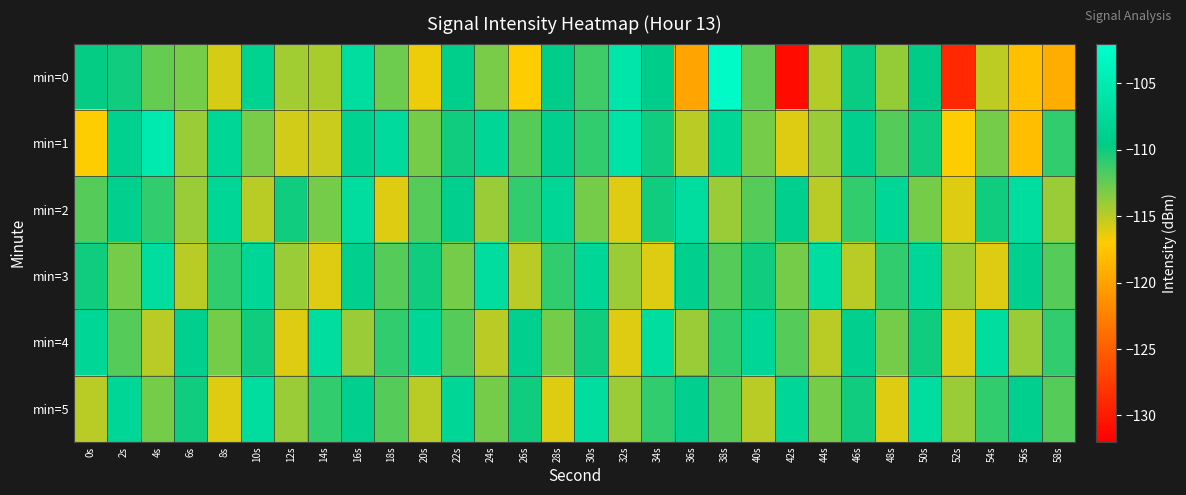

What is the total value across all series at 50s?

-657.6